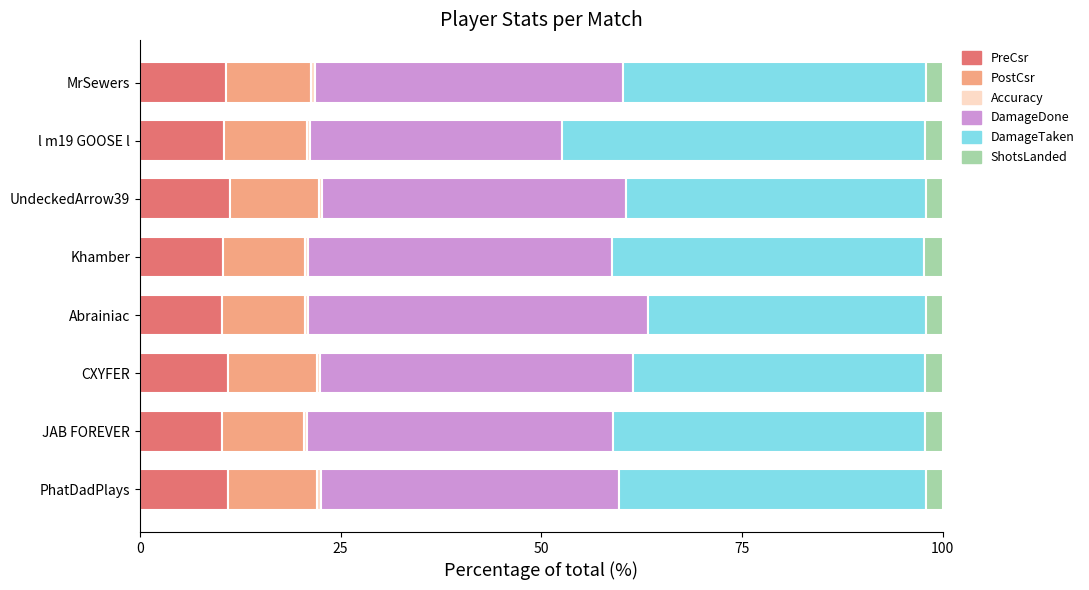

What is the highest value of the PreCsr series?

11.2